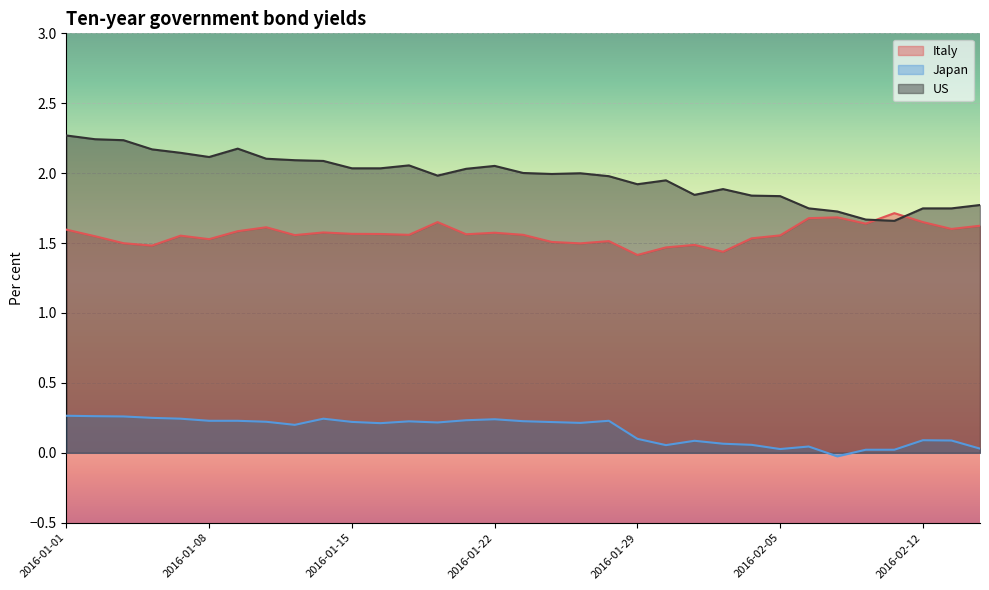

True or false: Japan has more than 1 interior local peaks.

True